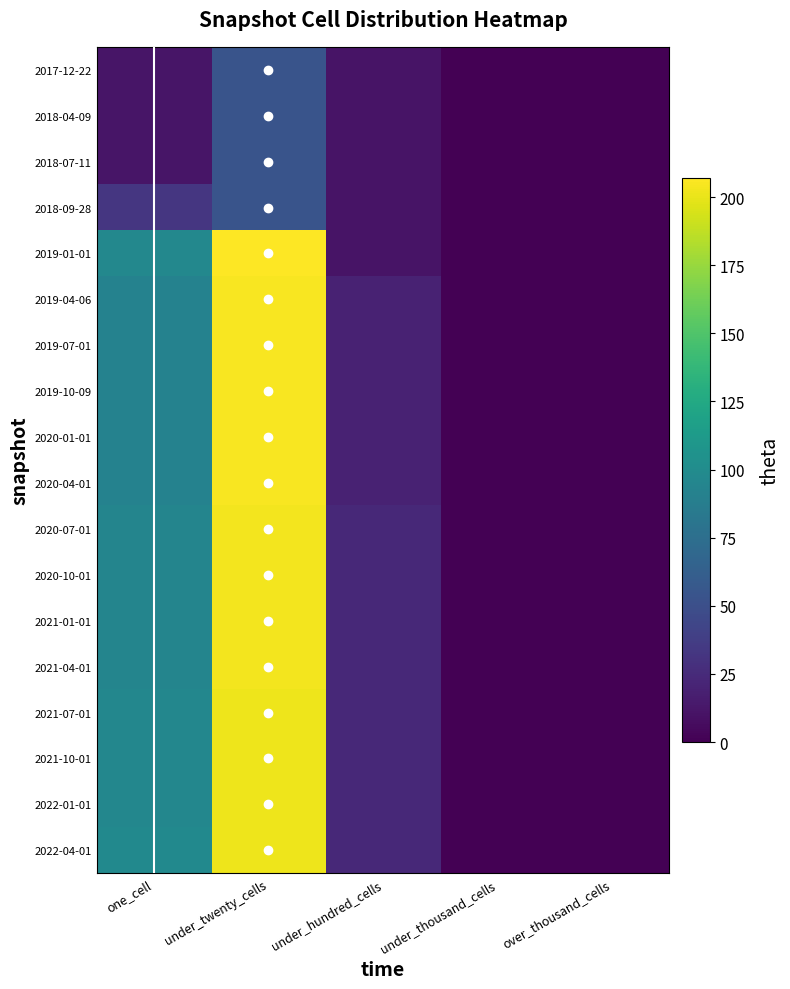

Reading left to right, list all the values displayed in this chart.

2017-12-22: one_cell=12	under_twenty_cells=54	under_hundred_cells=11	under_thousand_cells=0	over_thousand_cells=0
2018-04-09: one_cell=12	under_twenty_cells=54	under_hundred_cells=11	under_thousand_cells=0	over_thousand_cells=0
2018-07-11: one_cell=12	under_twenty_cells=54	under_hundred_cells=11	under_thousand_cells=0	over_thousand_cells=0
2018-09-28: one_cell=33	under_twenty_cells=54	under_hundred_cells=11	under_thousand_cells=0	over_thousand_cells=0
2019-01-01: one_cell=97	under_twenty_cells=207	under_hundred_cells=11	under_thousand_cells=0	over_thousand_cells=0
2019-04-06: one_cell=92	under_twenty_cells=205	under_hundred_cells=20	under_thousand_cells=0	over_thousand_cells=0
2019-07-01: one_cell=92	under_twenty_cells=205	under_hundred_cells=20	under_thousand_cells=0	over_thousand_cells=0
2019-10-09: one_cell=92	under_twenty_cells=205	under_hundred_cells=20	under_thousand_cells=0	over_thousand_cells=0
2020-01-01: one_cell=92	under_twenty_cells=205	under_hundred_cells=20	under_thousand_cells=0	over_thousand_cells=0
2020-04-01: one_cell=92	under_twenty_cells=205	under_hundred_cells=20	under_thousand_cells=0	over_thousand_cells=0
2020-07-01: one_cell=94	under_twenty_cells=203	under_hundred_cells=24	under_thousand_cells=0	over_thousand_cells=0
2020-10-01: one_cell=94	under_twenty_cells=203	under_hundred_cells=24	under_thousand_cells=0	over_thousand_cells=0
2021-01-01: one_cell=94	under_twenty_cells=203	under_hundred_cells=24	under_thousand_cells=0	over_thousand_cells=0
2021-04-01: one_cell=94	under_twenty_cells=203	under_hundred_cells=24	under_thousand_cells=0	over_thousand_cells=0
2021-07-01: one_cell=96	under_twenty_cells=202	under_hundred_cells=24	under_thousand_cells=0	over_thousand_cells=0
2021-10-01: one_cell=96	under_twenty_cells=202	under_hundred_cells=24	under_thousand_cells=0	over_thousand_cells=0
2022-01-01: one_cell=96	under_twenty_cells=202	under_hundred_cells=24	under_thousand_cells=0	over_thousand_cells=0
2022-04-01: one_cell=98	under_twenty_cells=202	under_hundred_cells=24	under_thousand_cells=0	over_thousand_cells=0